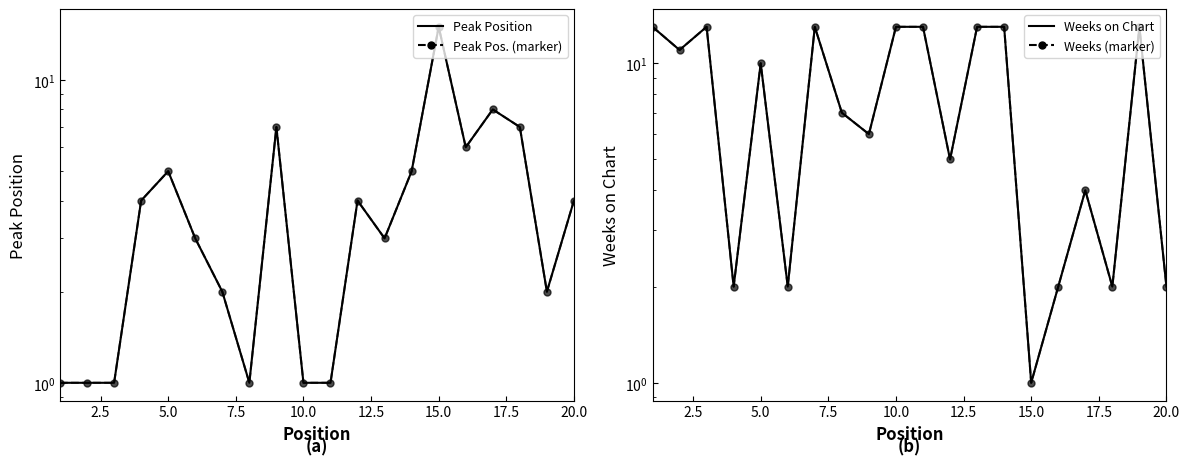

Does the chart have visible grid lines?

No